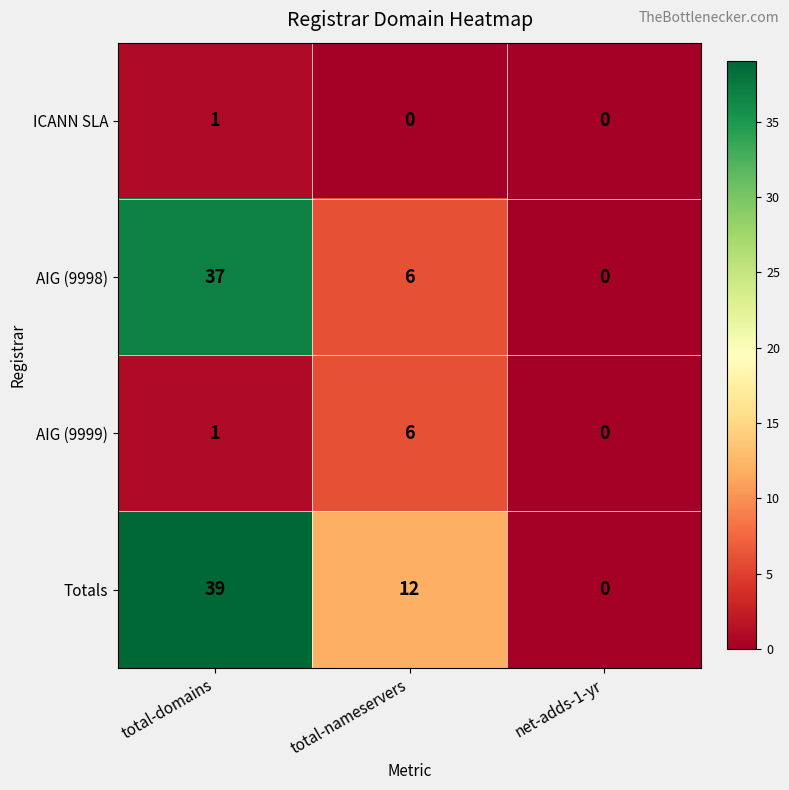

Which series has the widest spread of values?

Totals